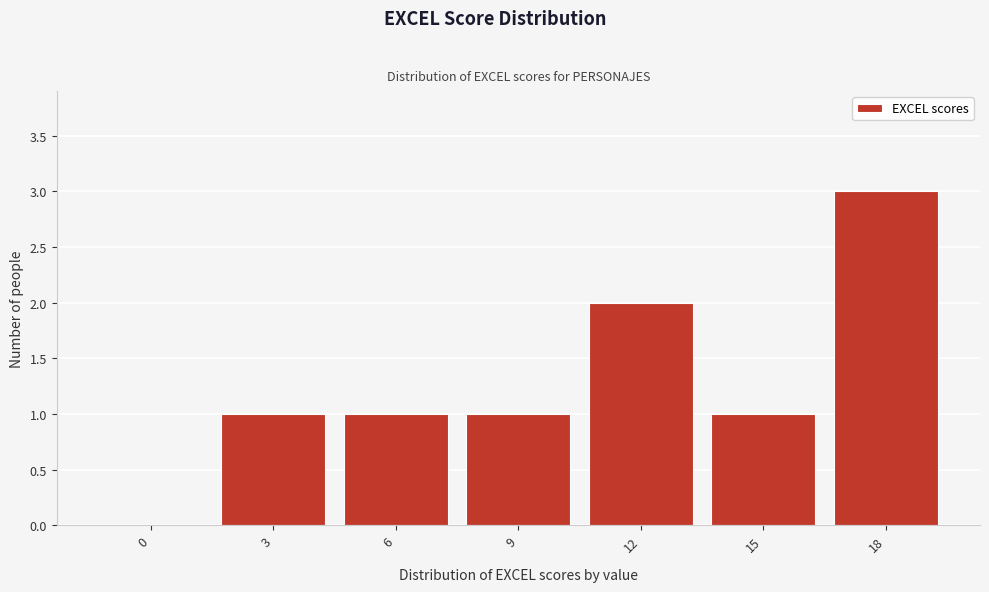

Reading left to right, what are all the values shown in this chart?

0=0	3=1	6=1	9=1	12=2	15=1	18=3